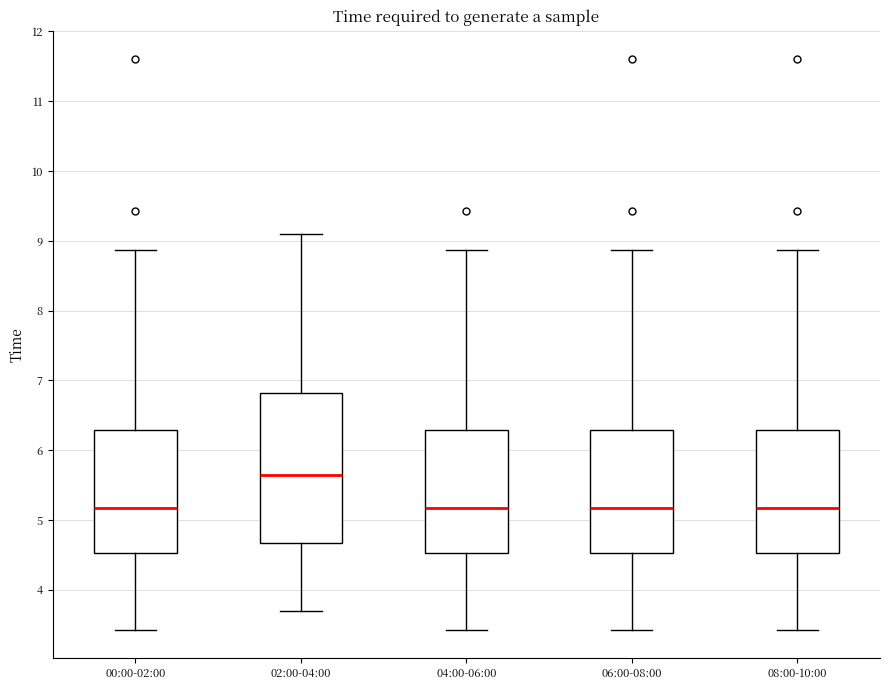

Where is the lower edge of the box for 04:00-06:00 on the y-axis? The values are not printed on the chart, so give them approximately, as read against the axis.

4.5